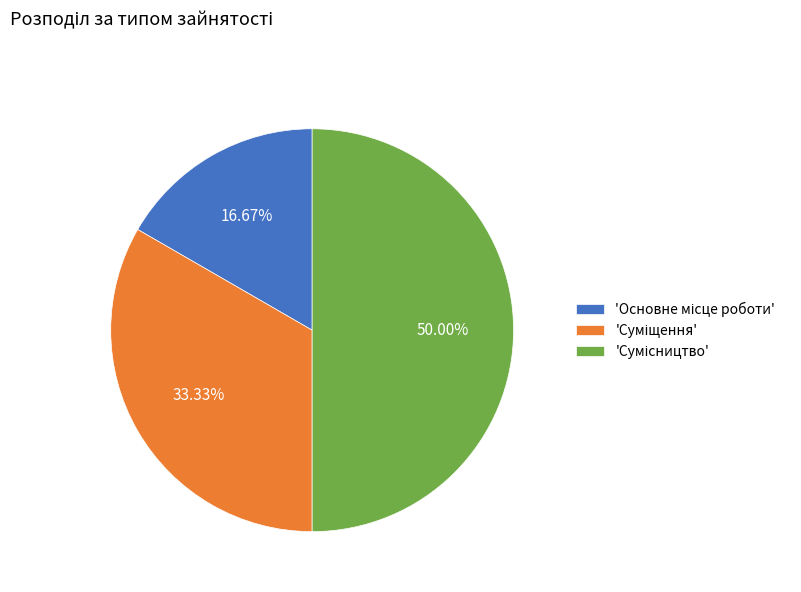

Which category has the smallest portion of the pie?

Основне місце роботи